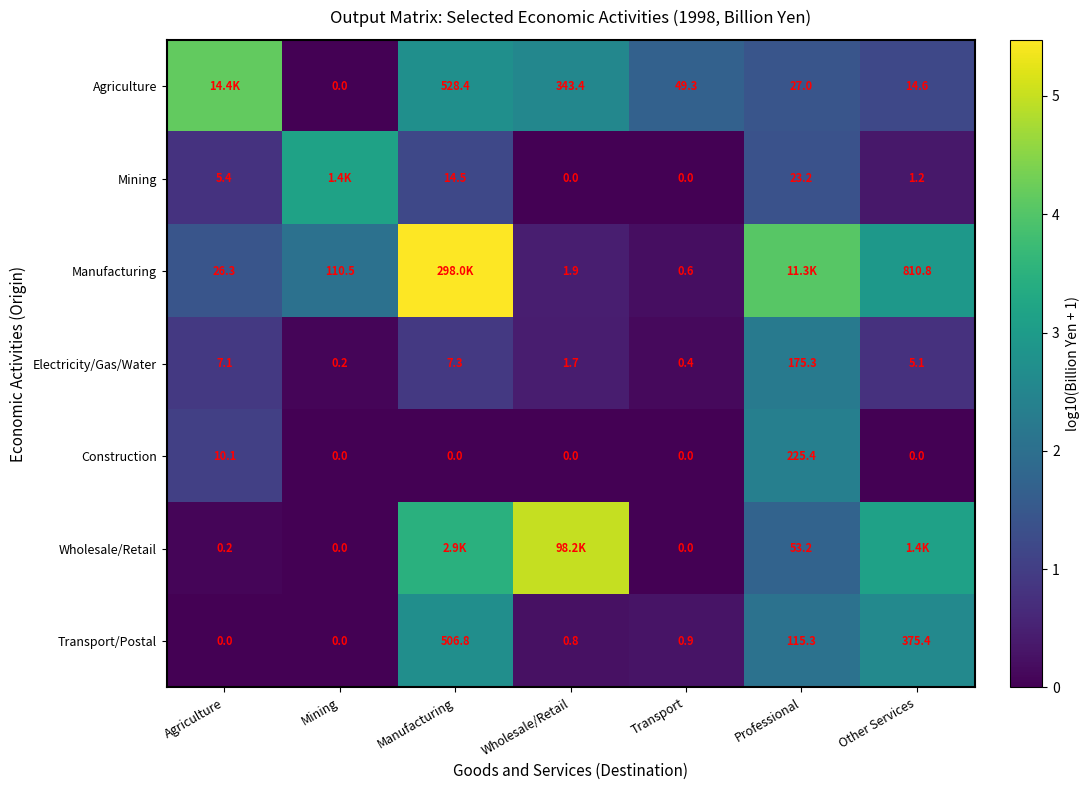

At which category is the sum across all series the highest?

Manufacturing